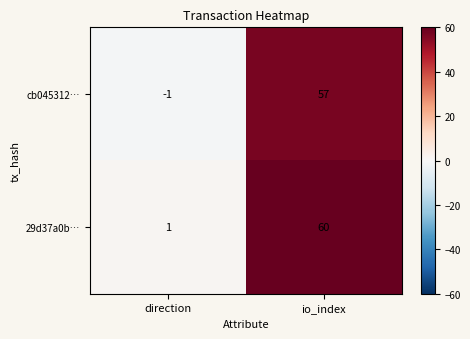

Reading left to right, extract all data points from this chart.

cb045312…: -1	57
29d37a0b…: 1	60